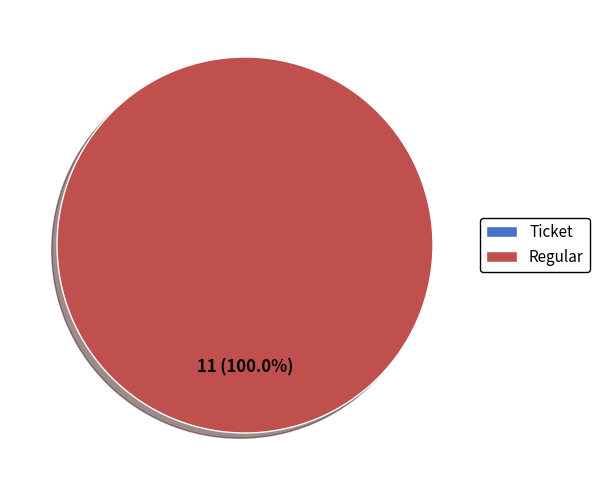

True or false: Ticket accounts for 0% of the total.

True